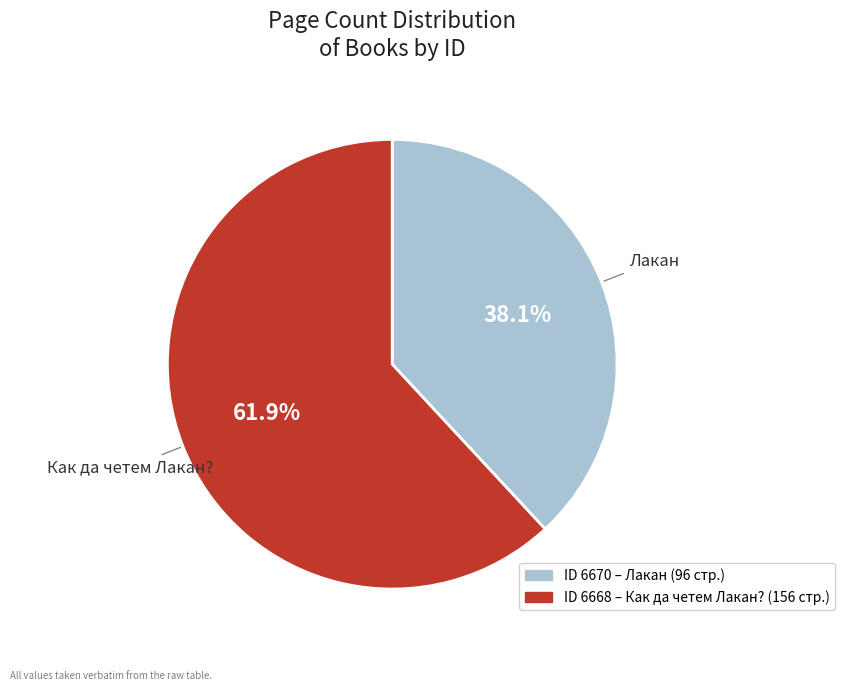

To the nearest percent, what is the average slice percentage?

50%